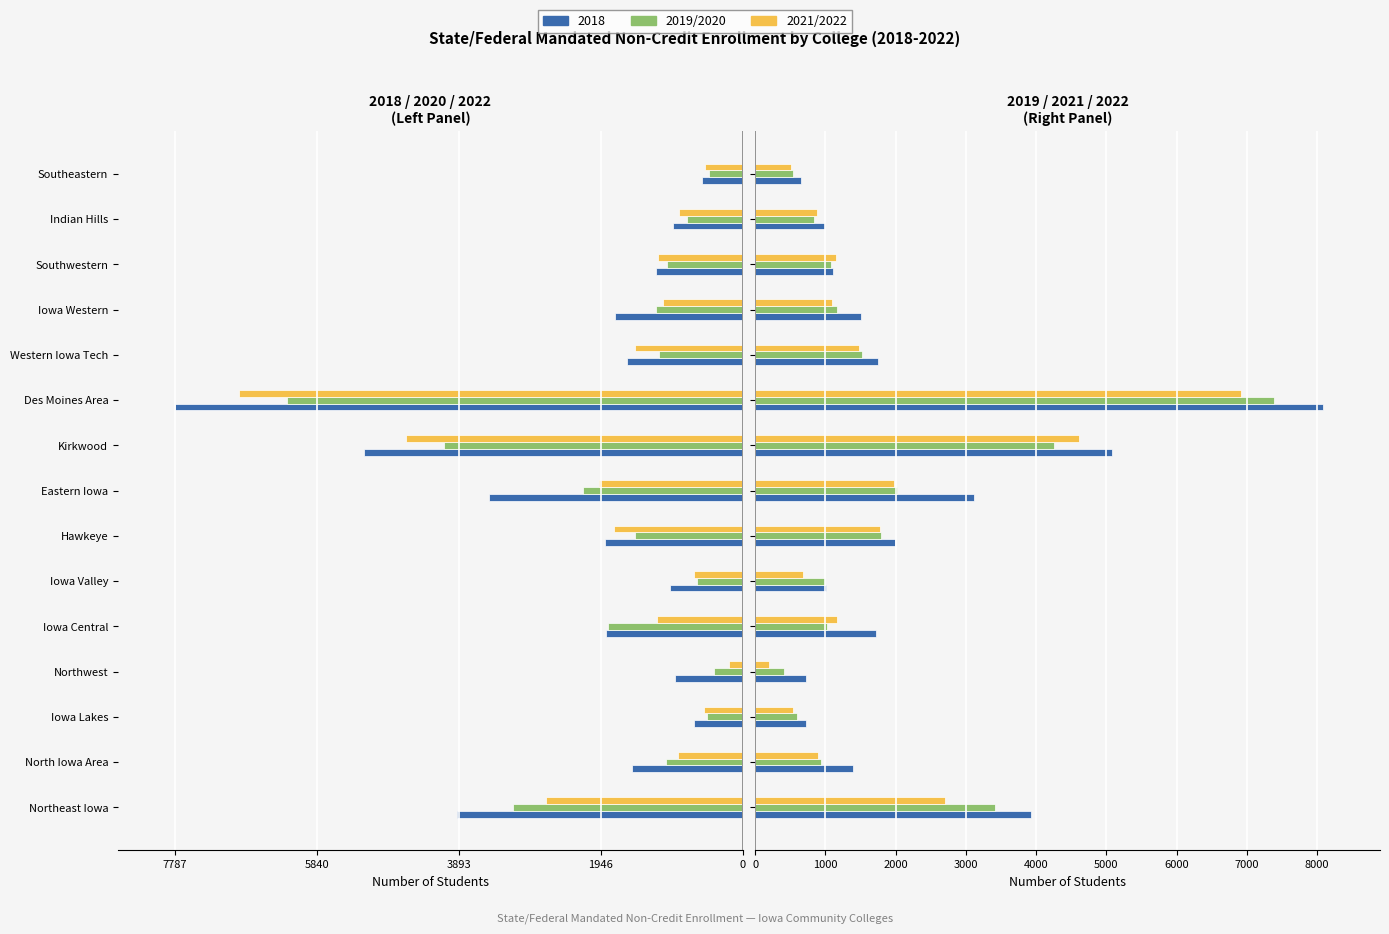

What is the maximum value shown in the chart?

8088